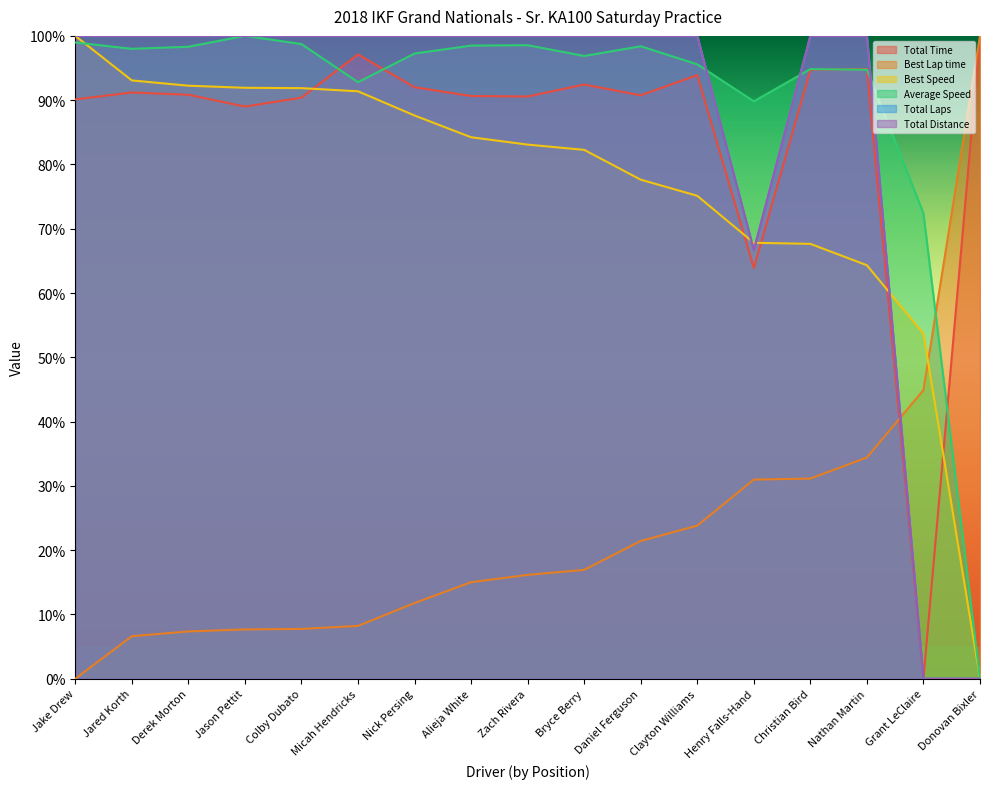

At which category is the sum across all series the highest?

Micah Hendricks